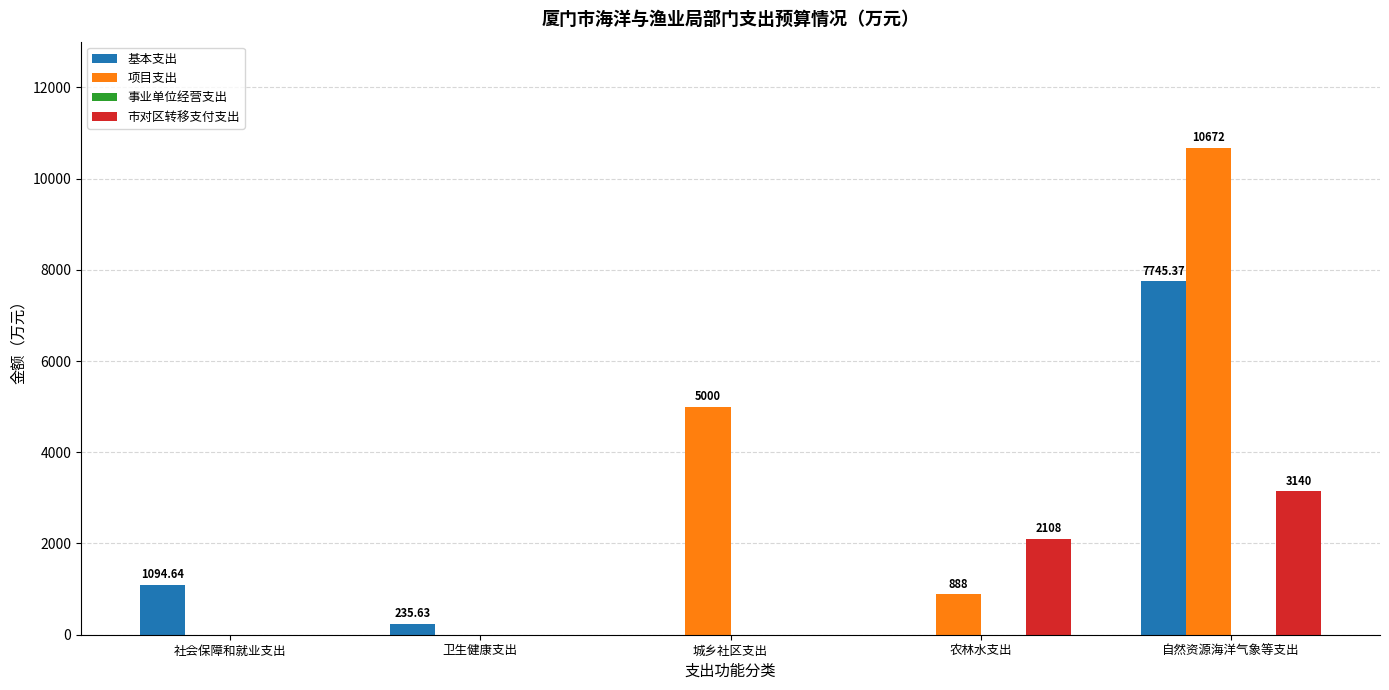

What is the difference between the 基本支出 values at 自然资源海洋气象等支出 and 城乡社区支出?

7745.4